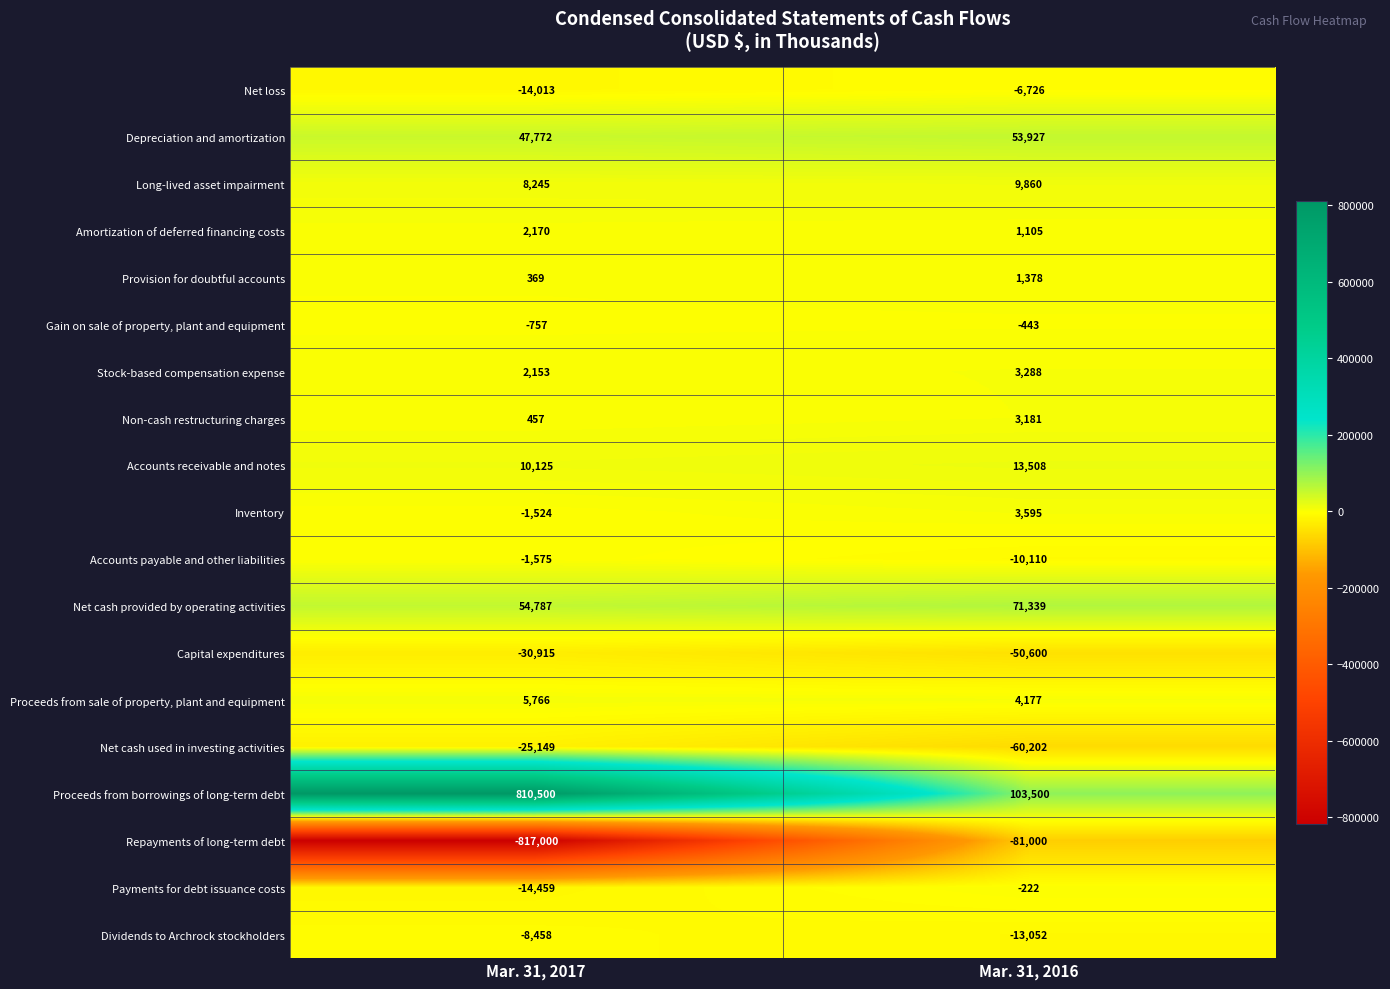

How many values in the Capital expenditures series are below -30915?

1